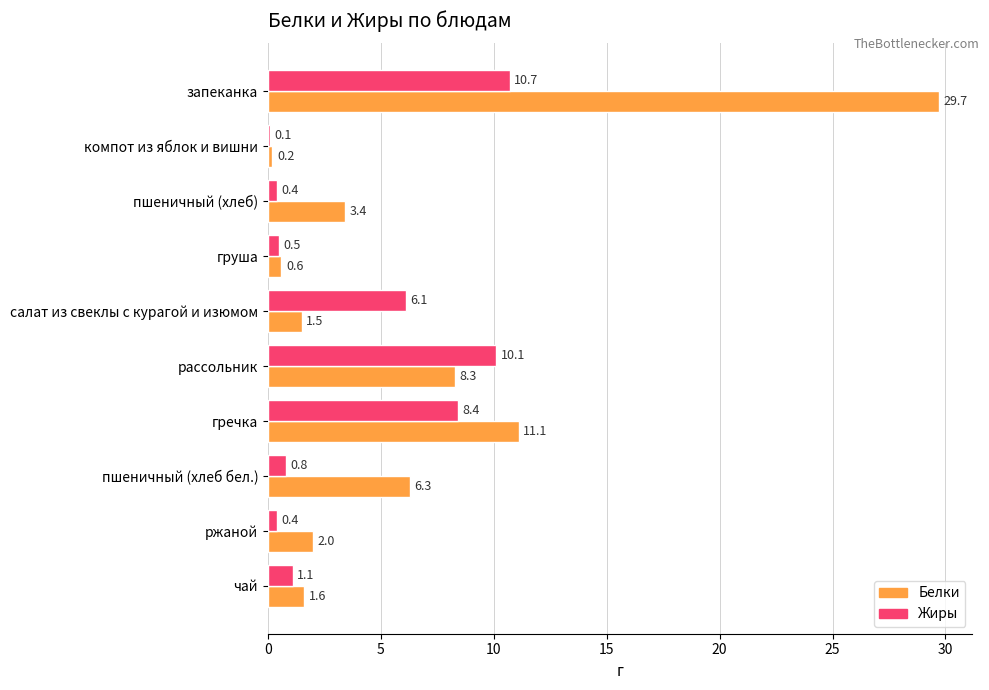

The value of Белки at гречка is 11.1. True or false?

True